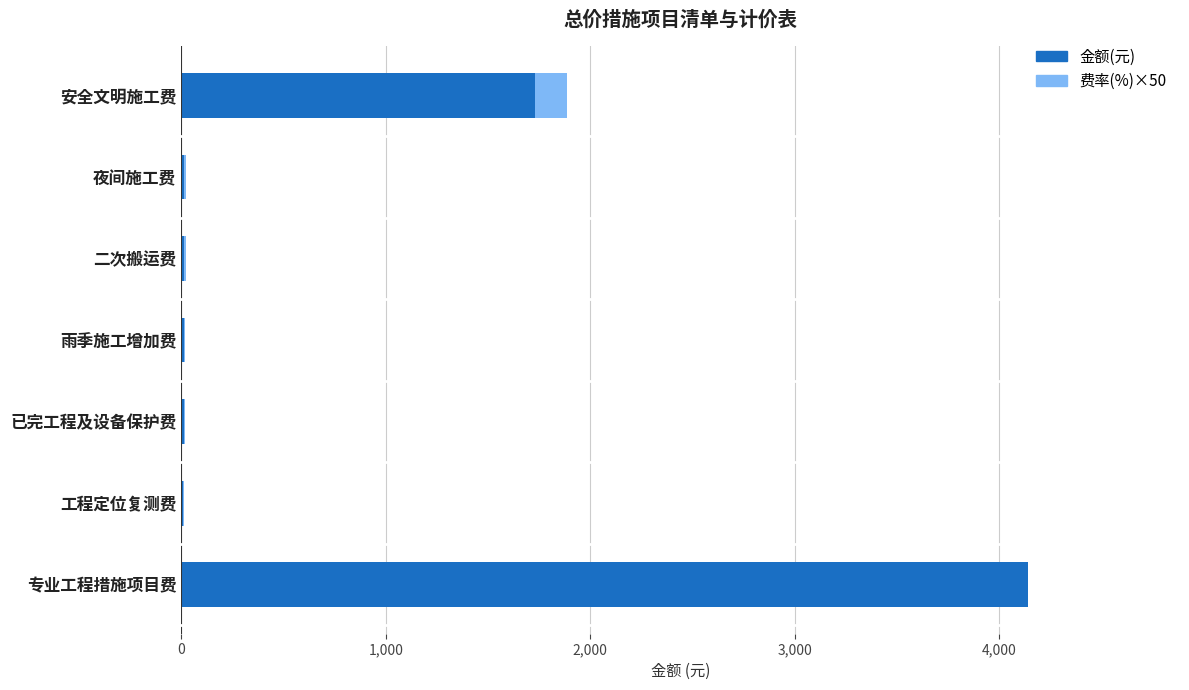

Where is 金额(元) nearest to the value 2074?

安全文明施工费